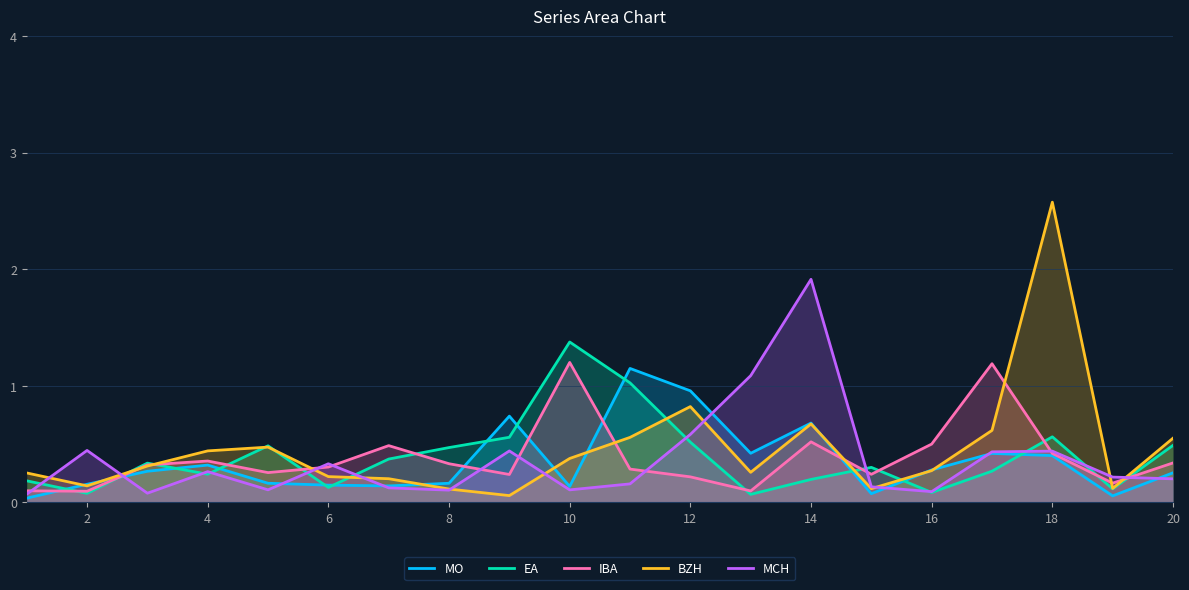

Is it true that BZH equals 1.1 at 12?

False